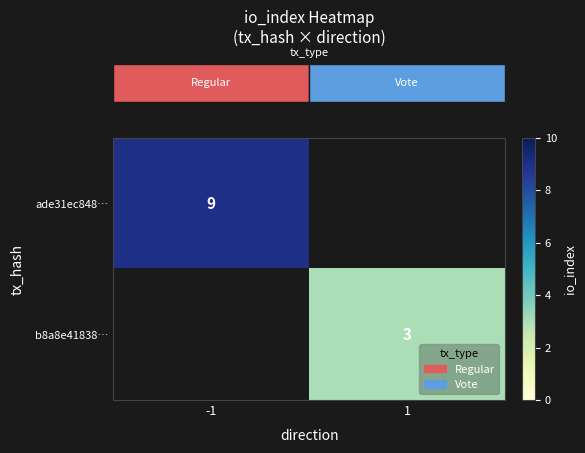

How many categories are shown in the chart?

2